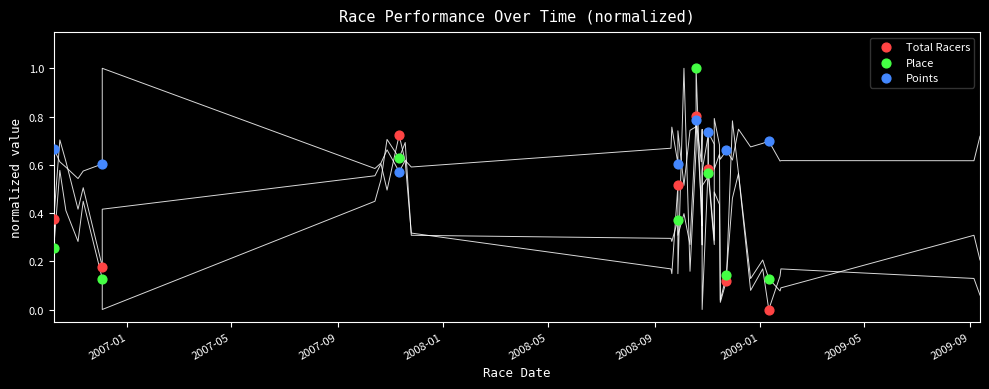

Which series contains the highest Y value?

Place